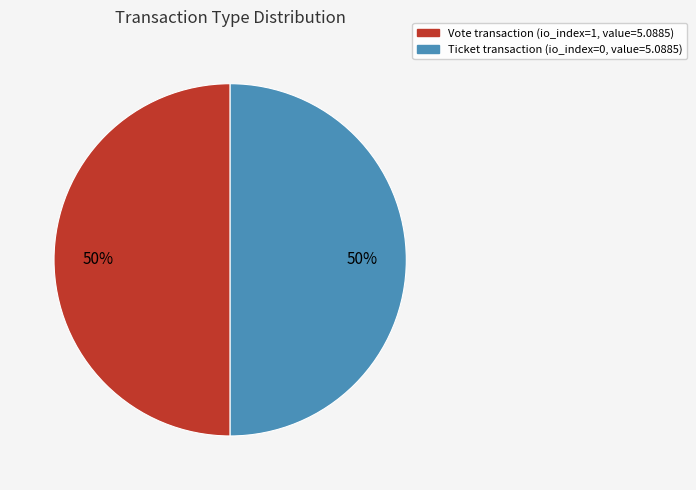

To the nearest percent, what is the average slice percentage?

50%